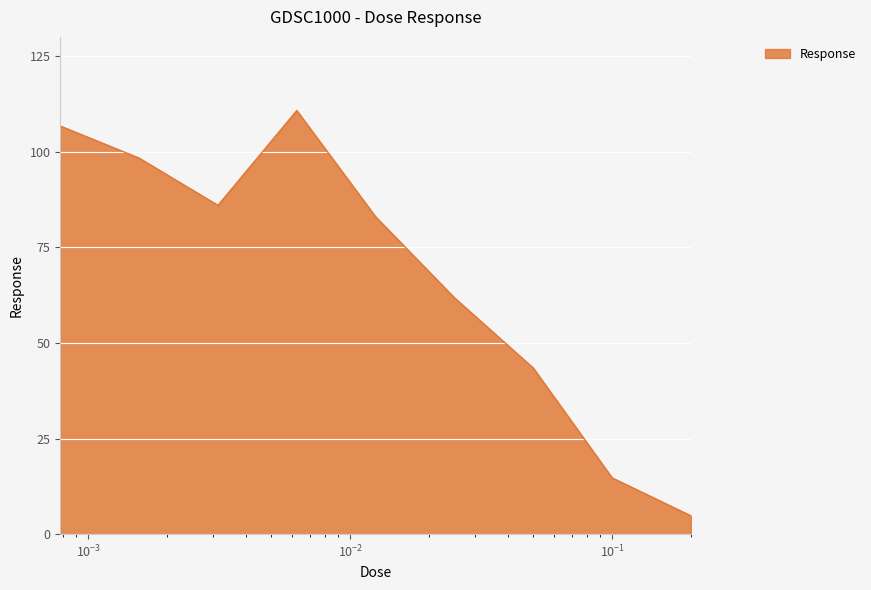

What is the minimum value shown in the chart?

4.8